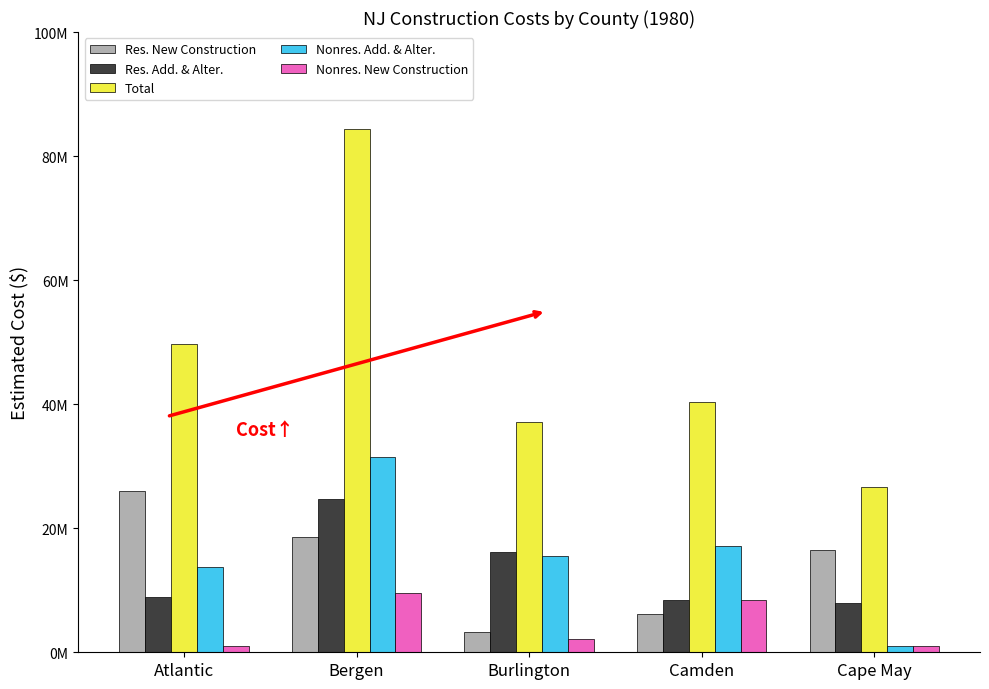

Are the bars horizontal?

No